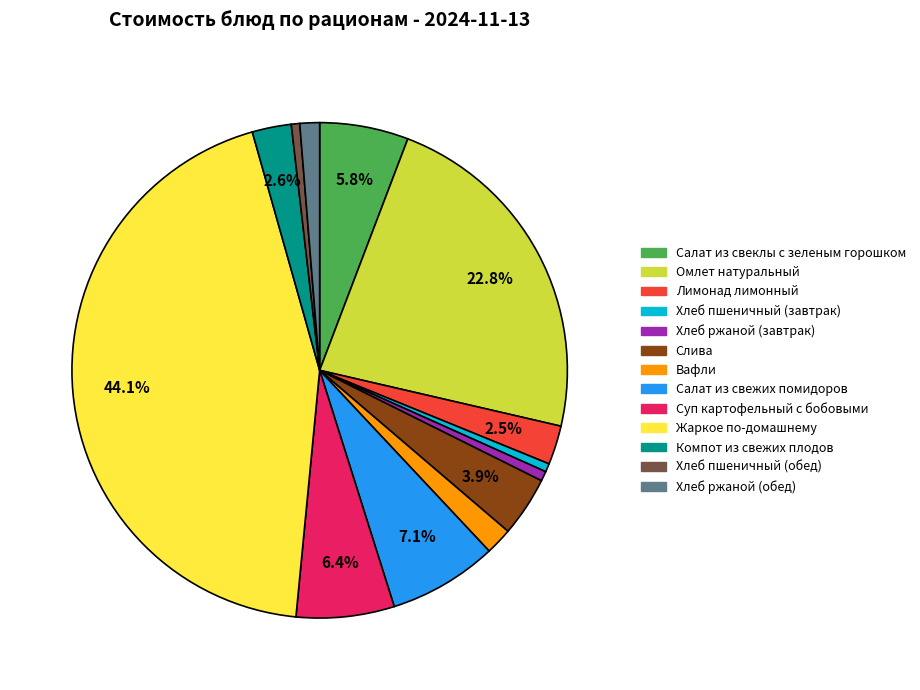

Is the sum of Жаркое по-домашнему and Омлет натуральный greater than half?

Yes